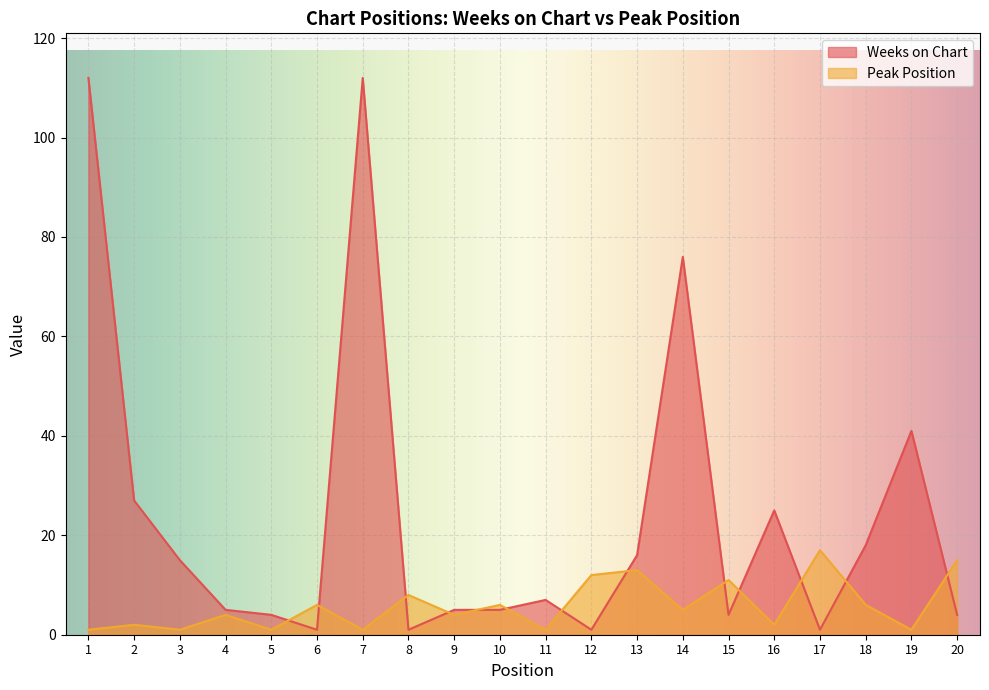

What are all the series names shown in the legend?

Weeks on Chart, Peak Position